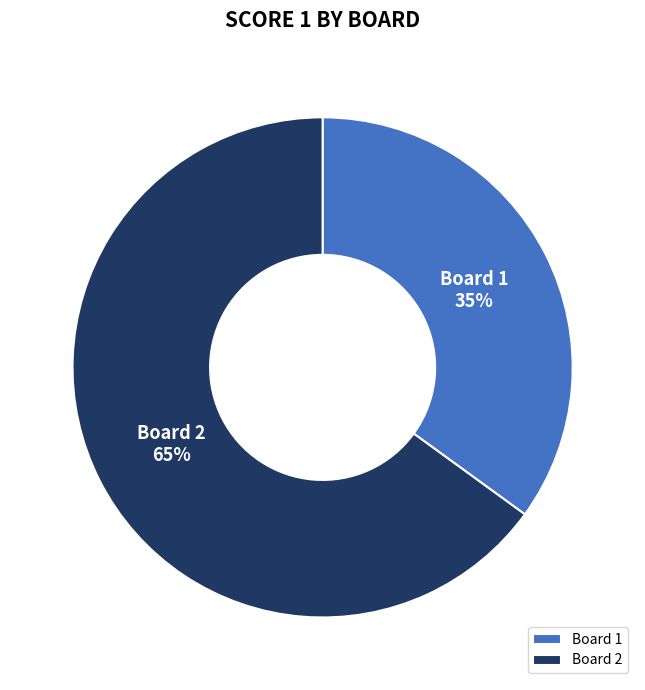

To the nearest percent, what percentage of the pie is Board 2?

65%